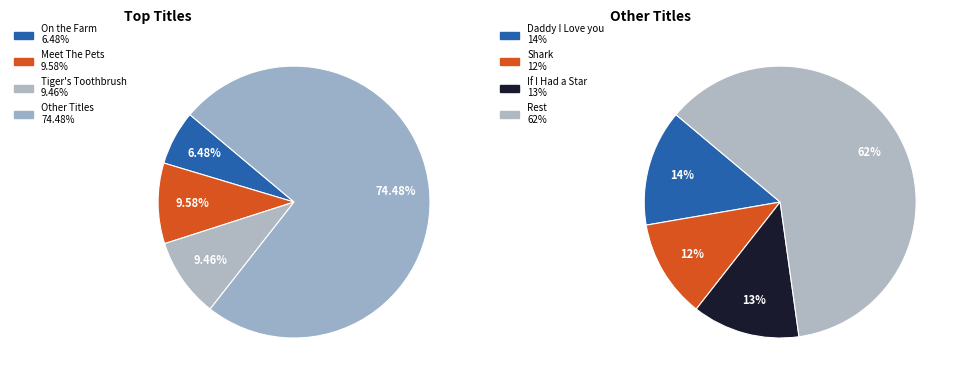

Approximately how many times larger is the value at Meet The Pets compared to Tiger's Toothbrush?

1.0